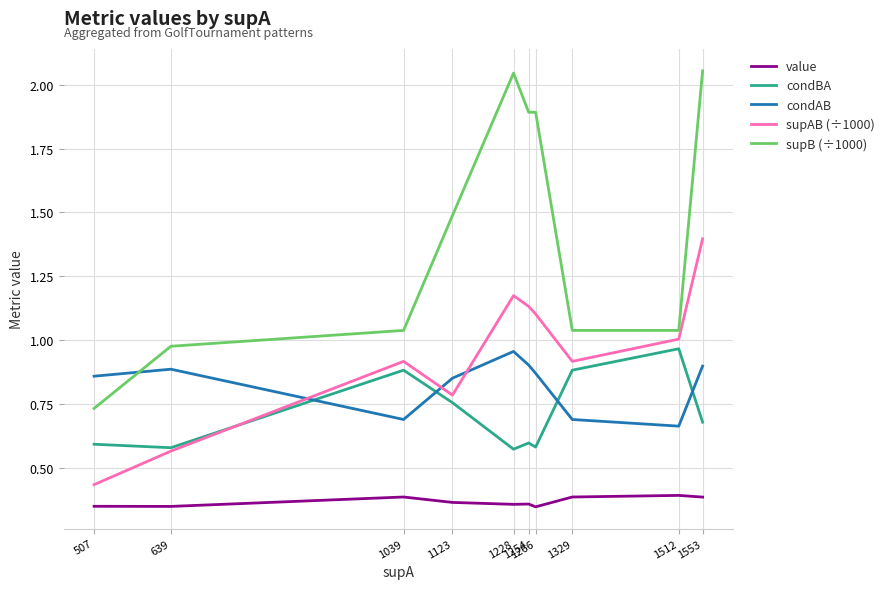

True or false: supAB (÷1000) and condBA intersect in this chart.

True